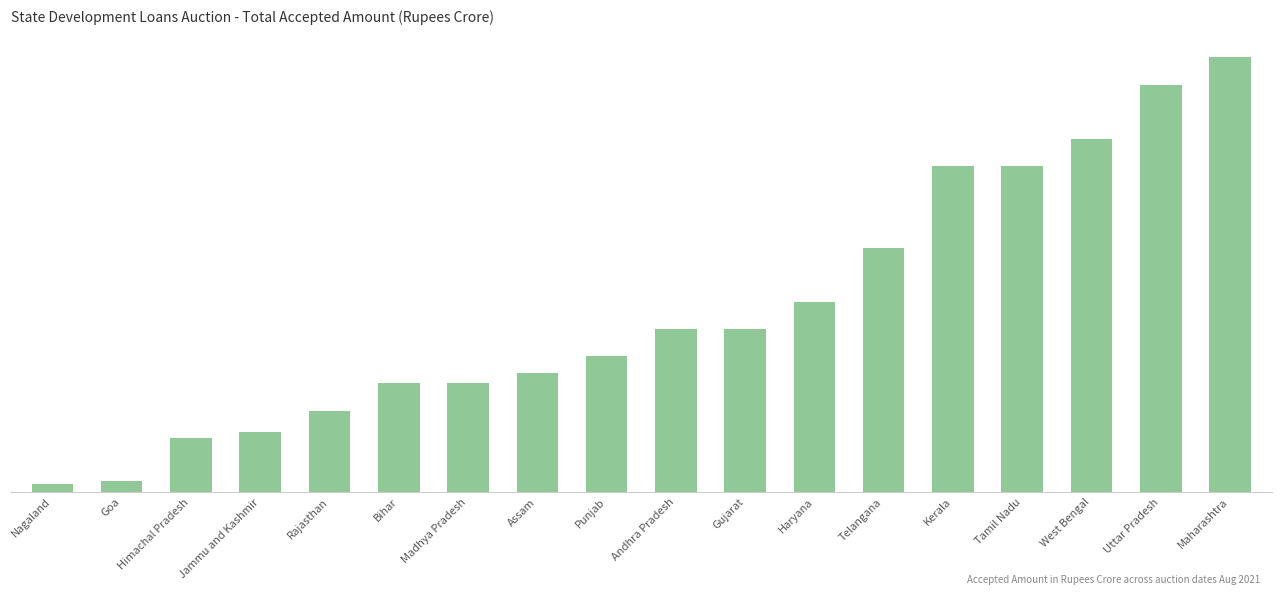

Are the bars horizontal?

No